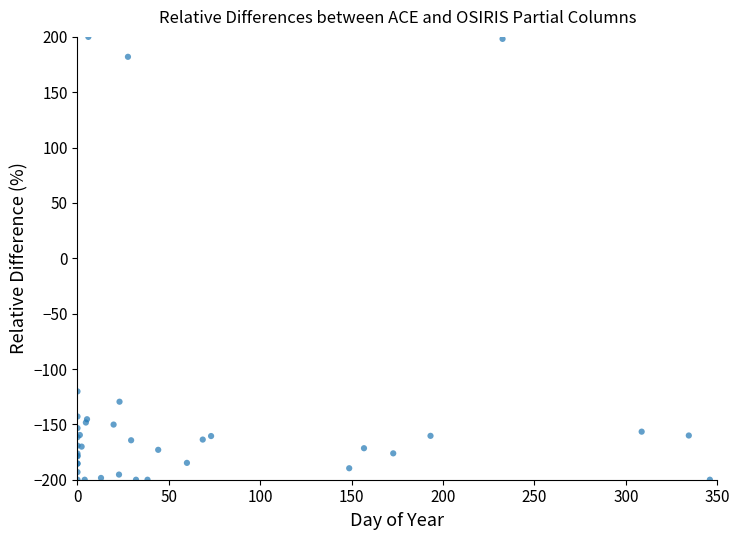

What Y value in the scatter plot is closest to 0?

-120.2